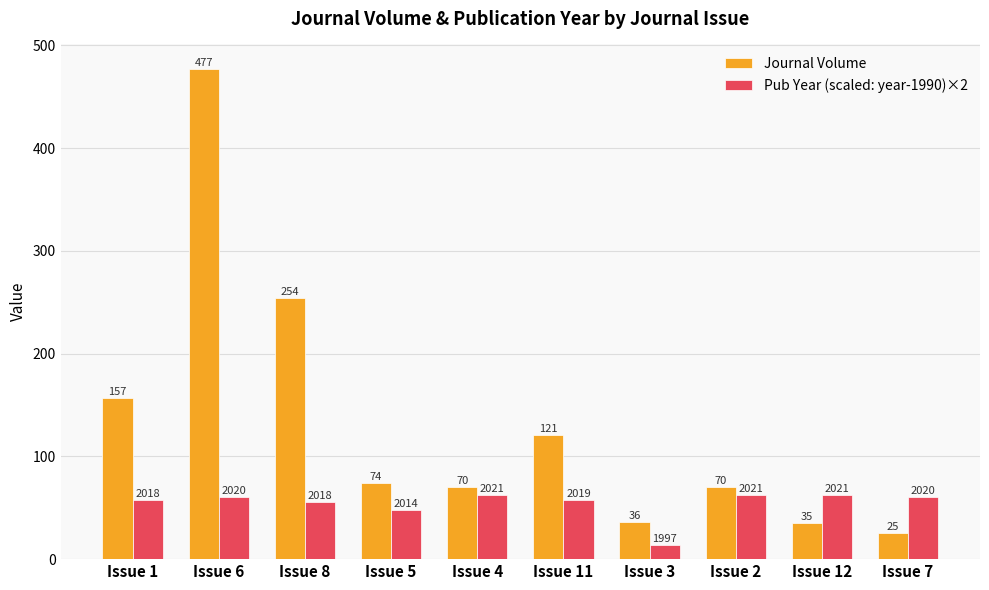

Which series has the widest spread of values?

Journal Volume